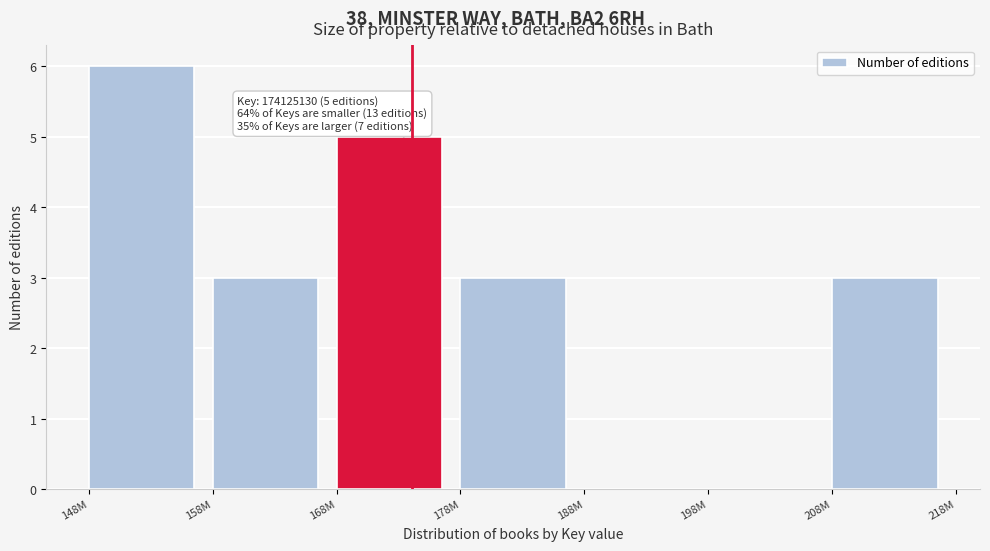

Reading left to right, extract all data points from this chart.

148M=6	158M=3	168M=5	178M=3	188M=0	198M=0	208M=3